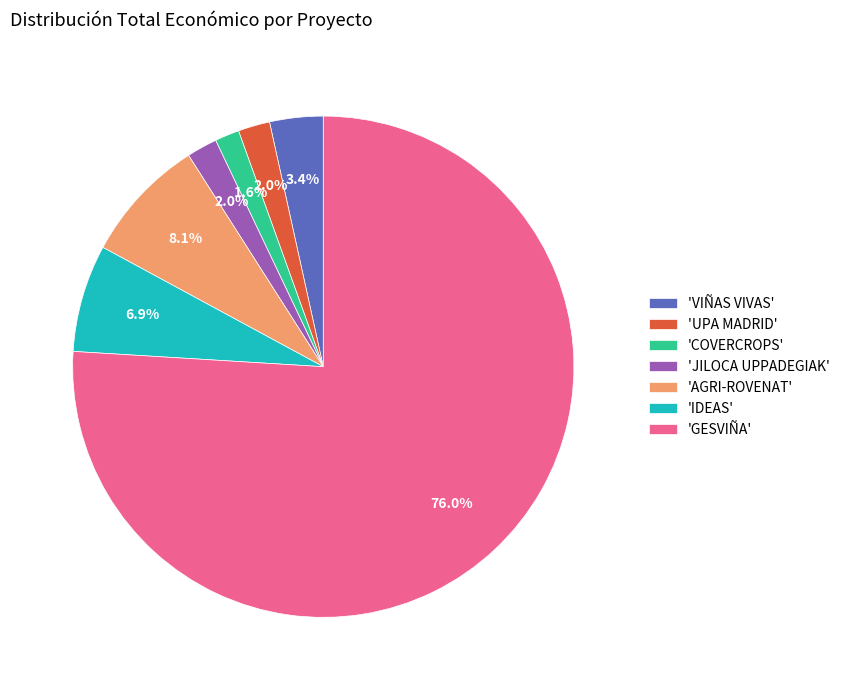

Which has a higher value, 'COVERCROPS' or 'GESVIÑA'?

'GESVIÑA'